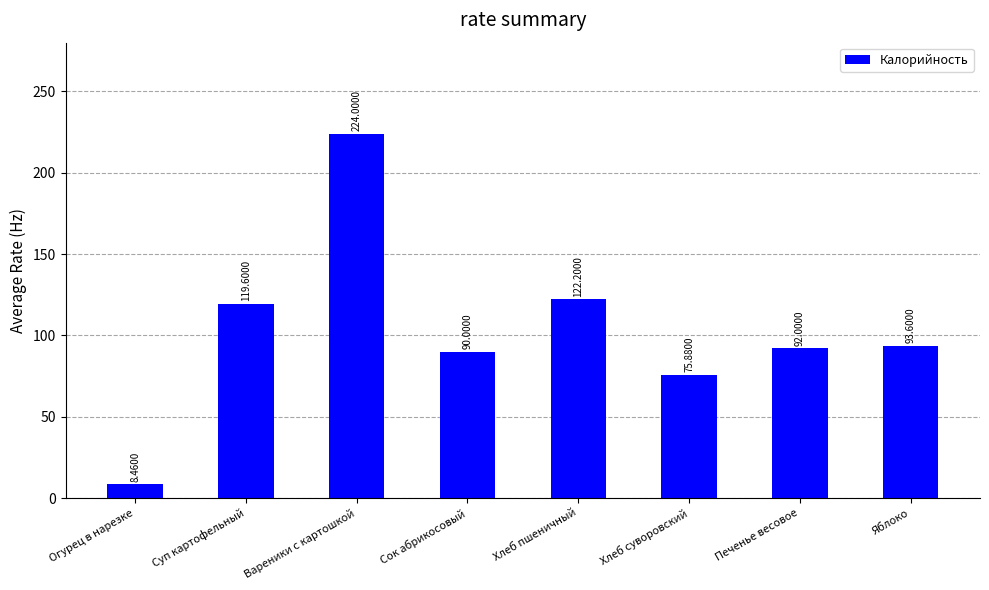

What is the difference between the maximum and minimum values?

215.5